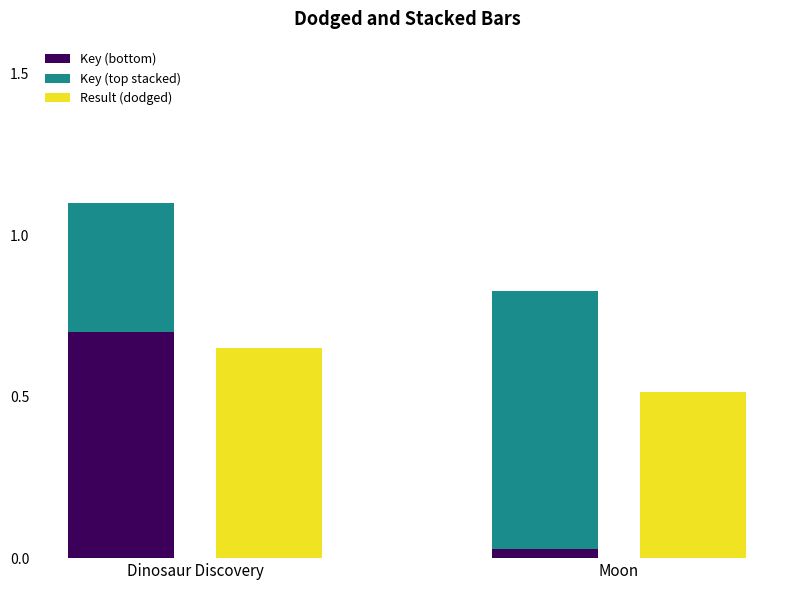

Which category has the lowest value across all series?

Moon